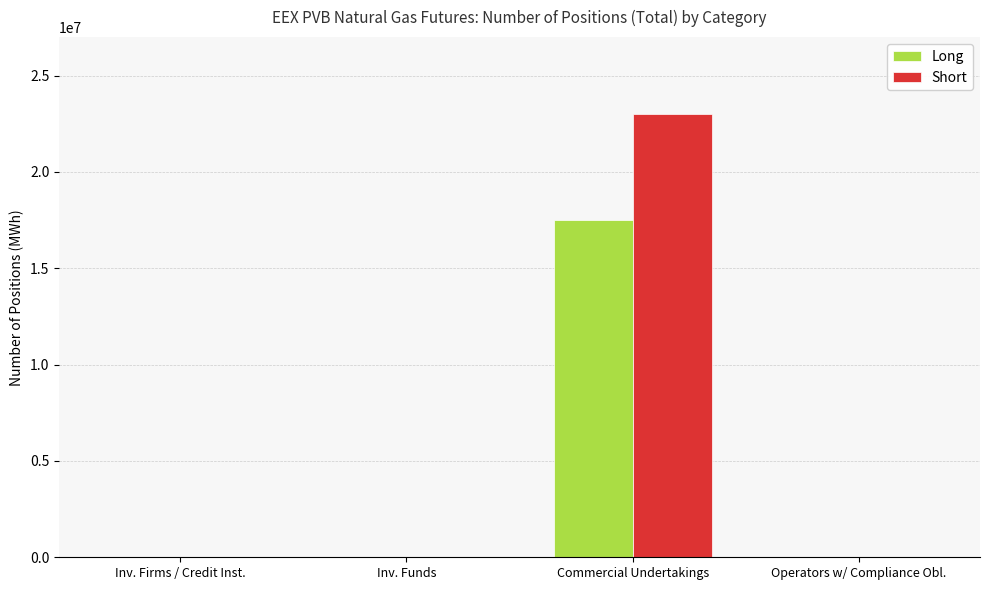

Are the bars horizontal?

No